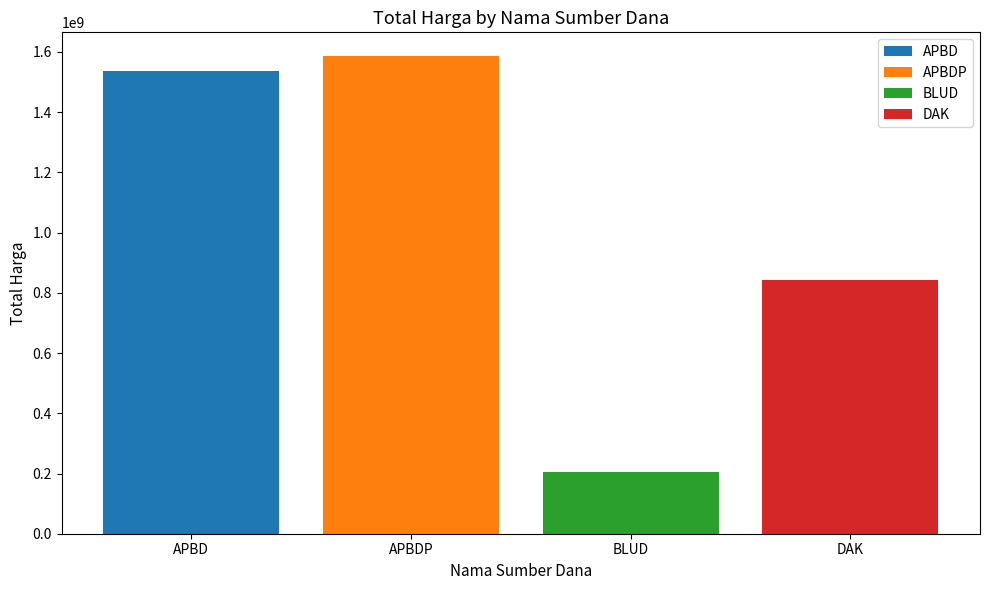

What is the lowest value of the APBD series?

1538323355